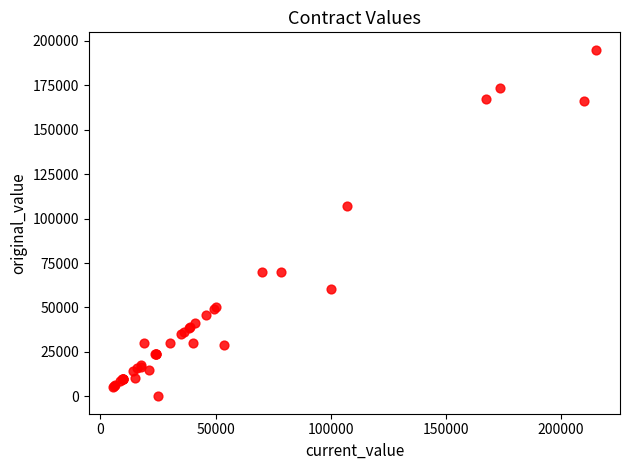

What Y value in the scatter plot is closest to 97500?

107039.0